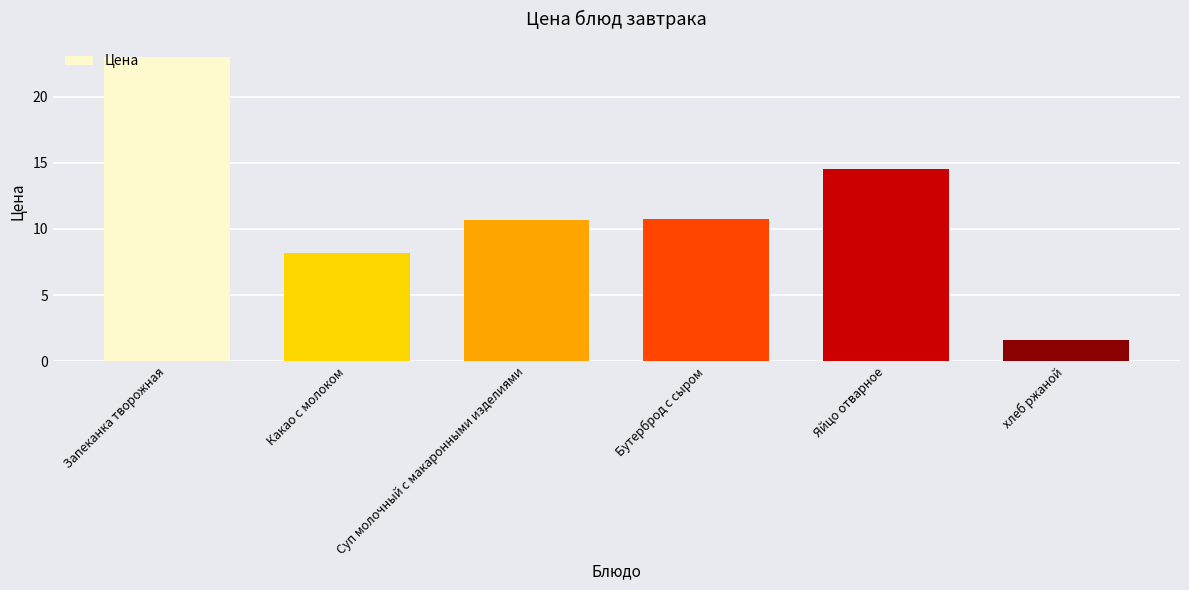

Reading left to right, transcribe all the data shown in this chart.

23.0	8.2	10.7	10.7	14.5	1.6